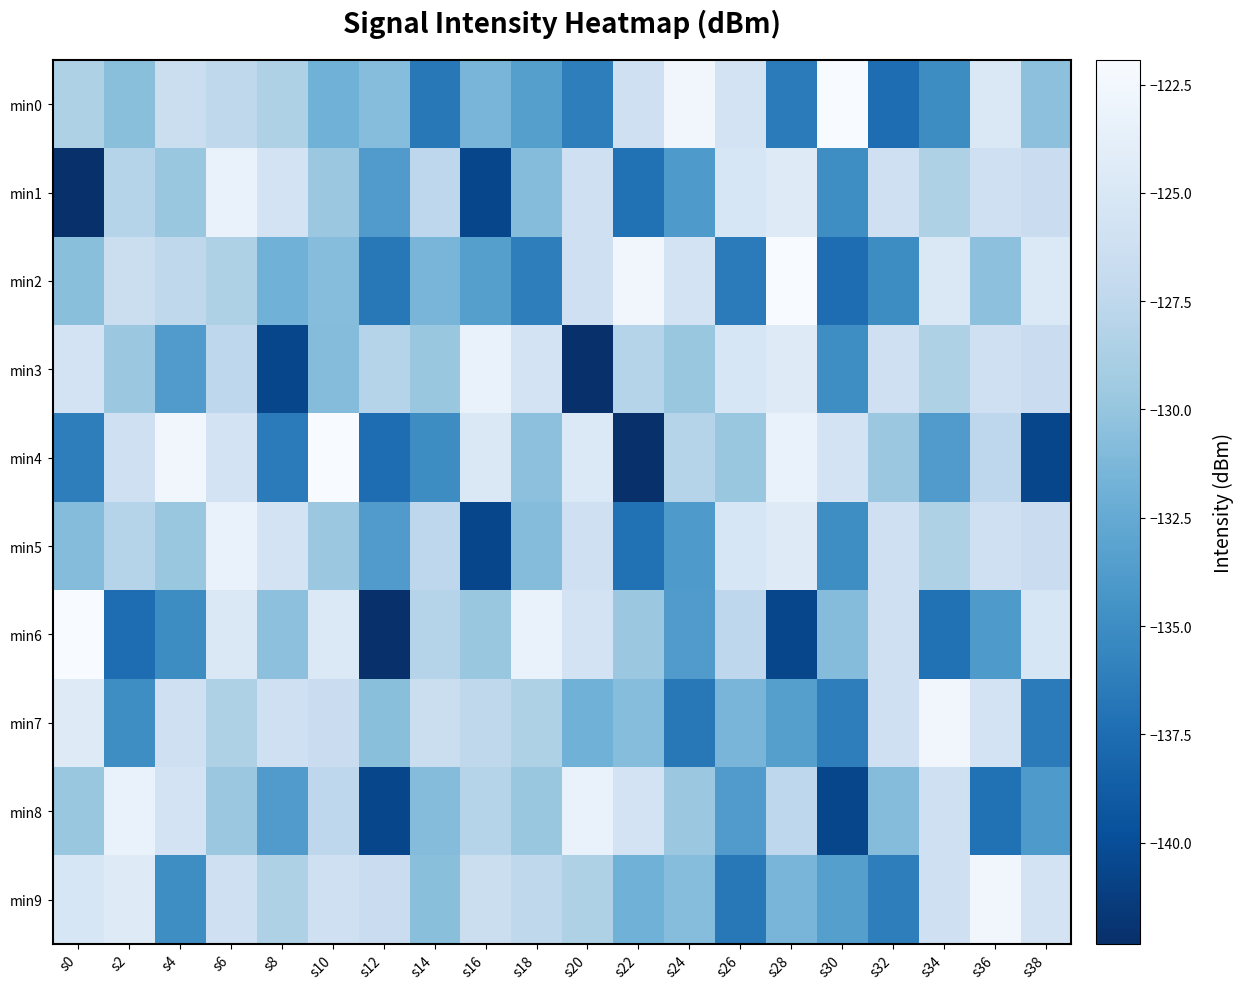

Which has a higher value, s16 or s12?

s12